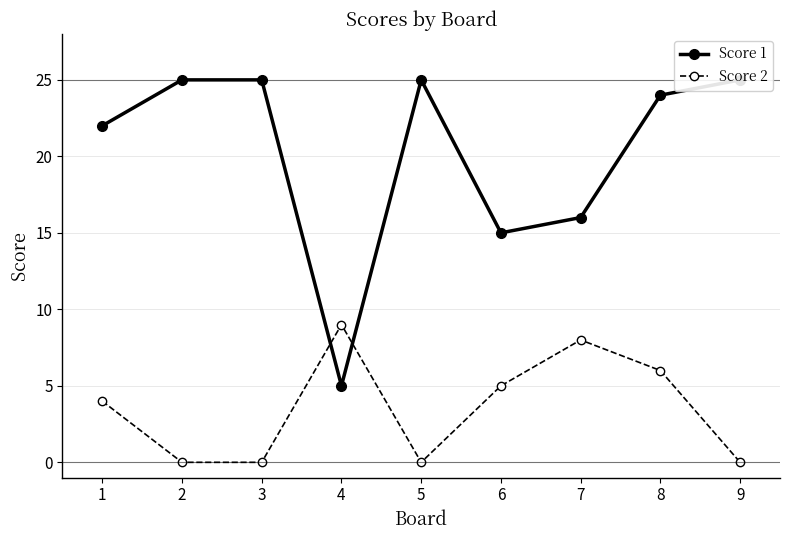

Reading left to right, what are all the values shown in this chart?

Score 1: 22	25	25	5	25	15	16	24	25
Score 2: 4	0	0	9	0	5	8	6	0